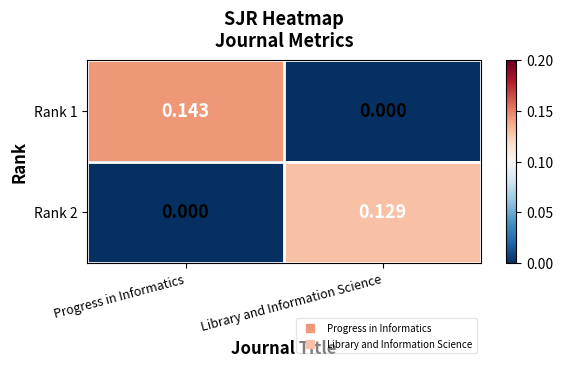

At which category is the sum across all series the highest?

Progress in Informatics